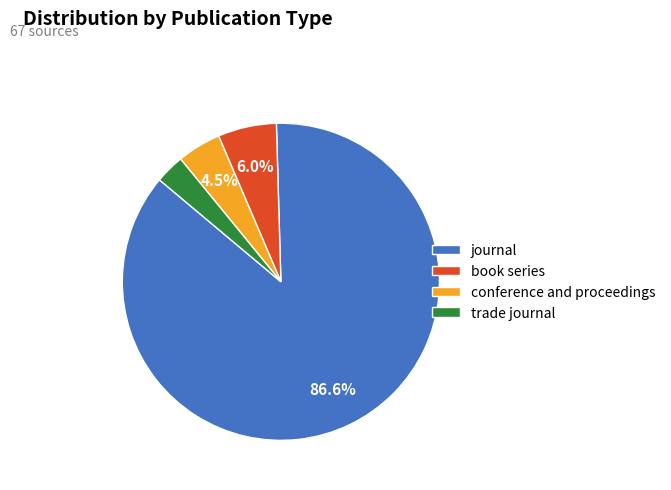

Which slice is the smallest?

trade journal